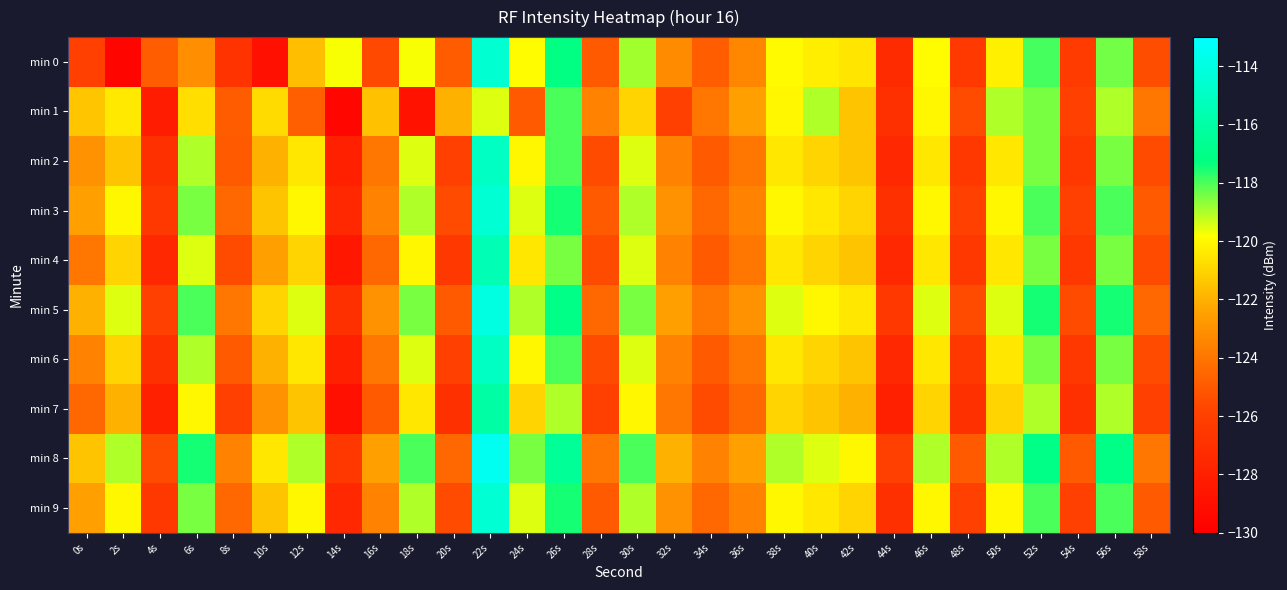

What is the total value across all series at 36s?

-1234.9